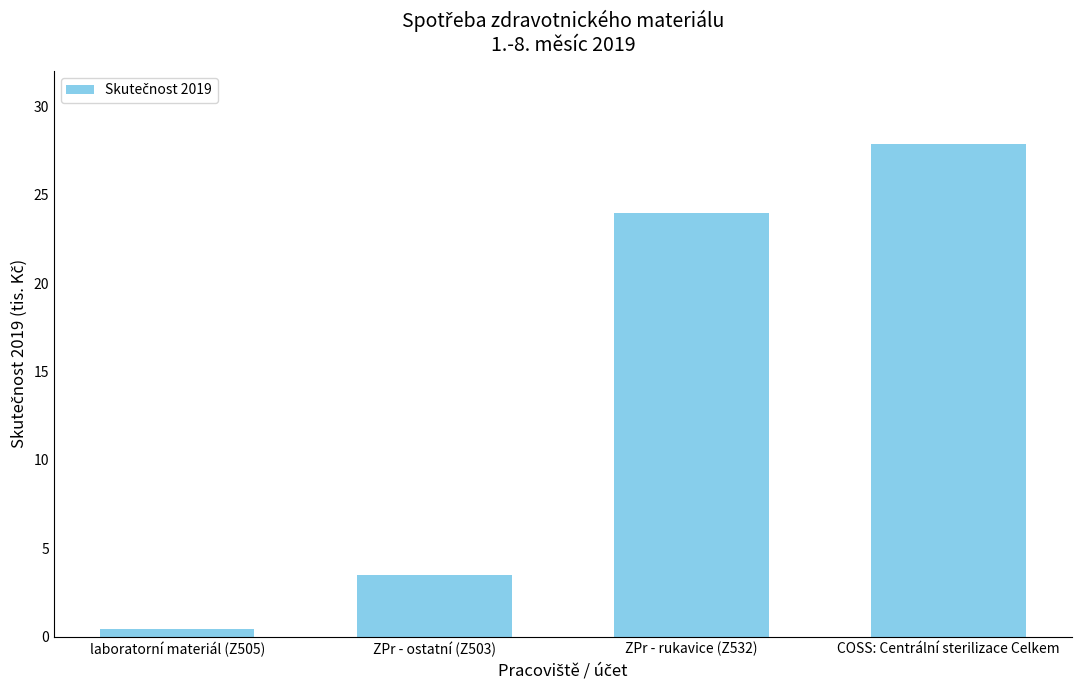

At which label does the data first exceed 23?

ZPr - rukavice (Z532)